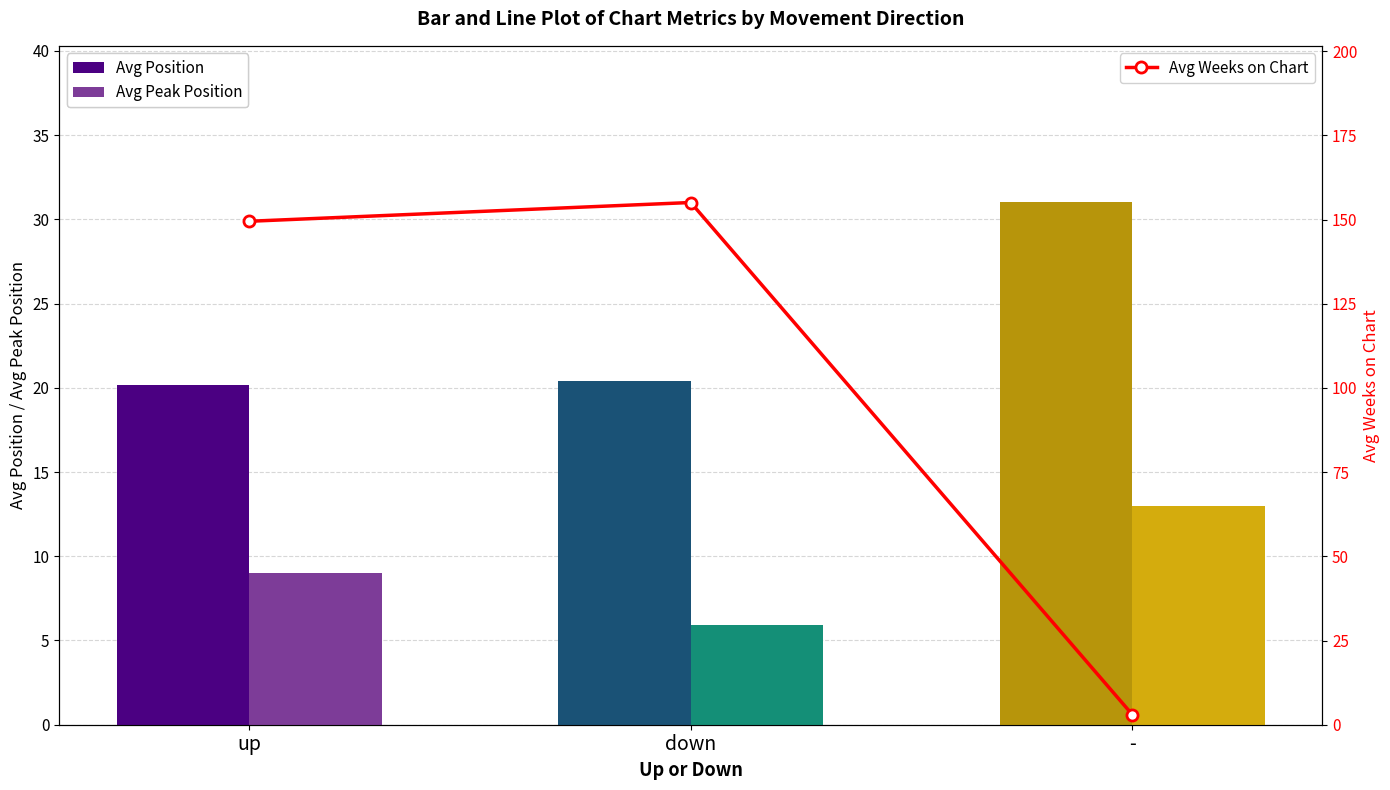

What is the difference between the Avg Position values at - and up?

10.8